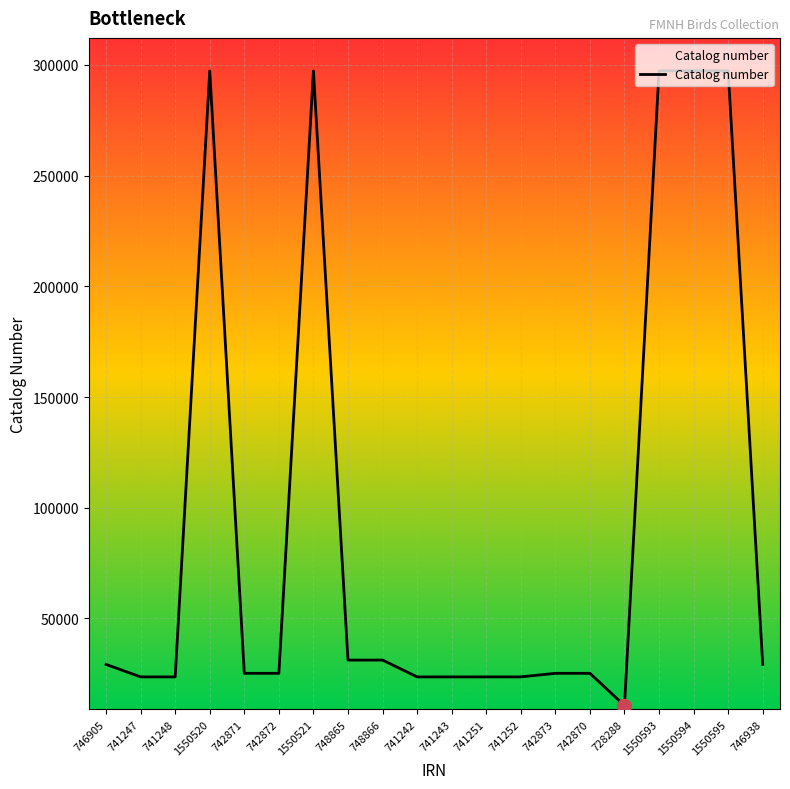

What is the difference between the maximum and minimum values?

286690